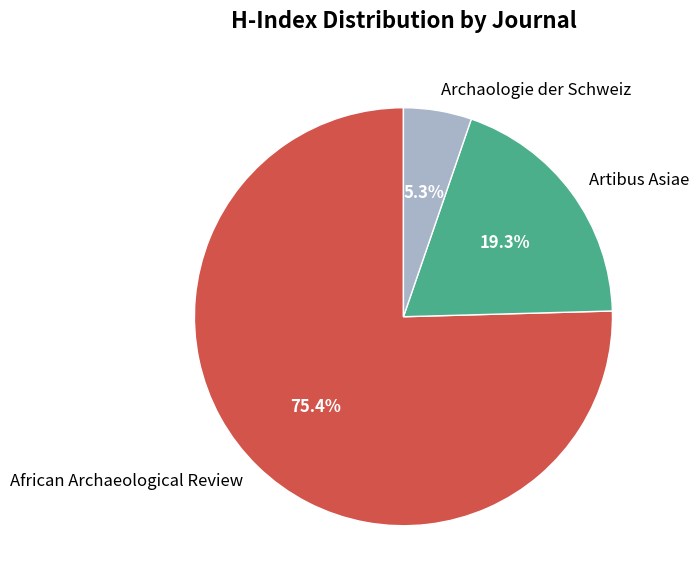

Does any single category account for the majority?

Yes